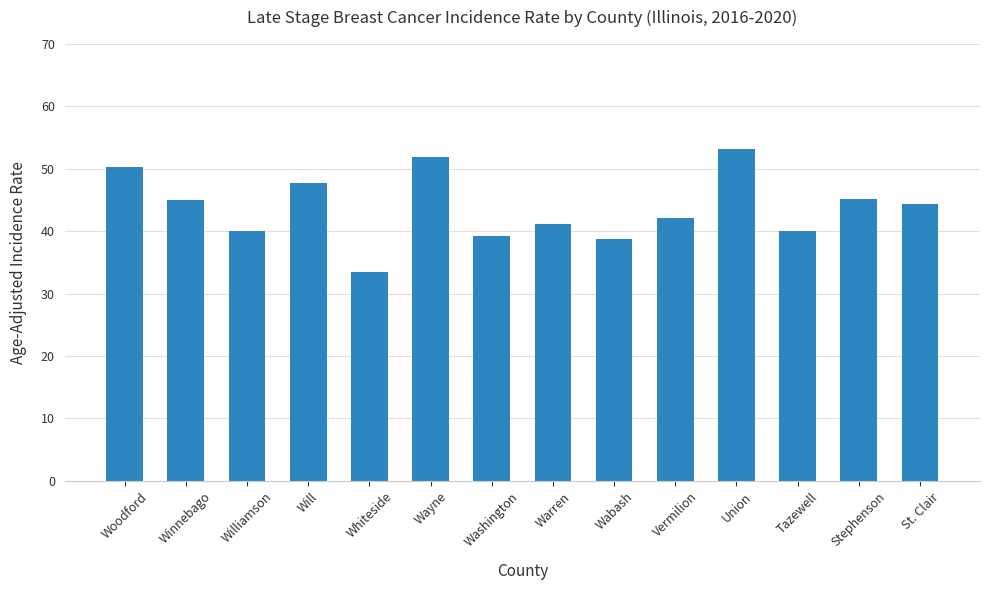

What is the greatest value displayed?

53.2